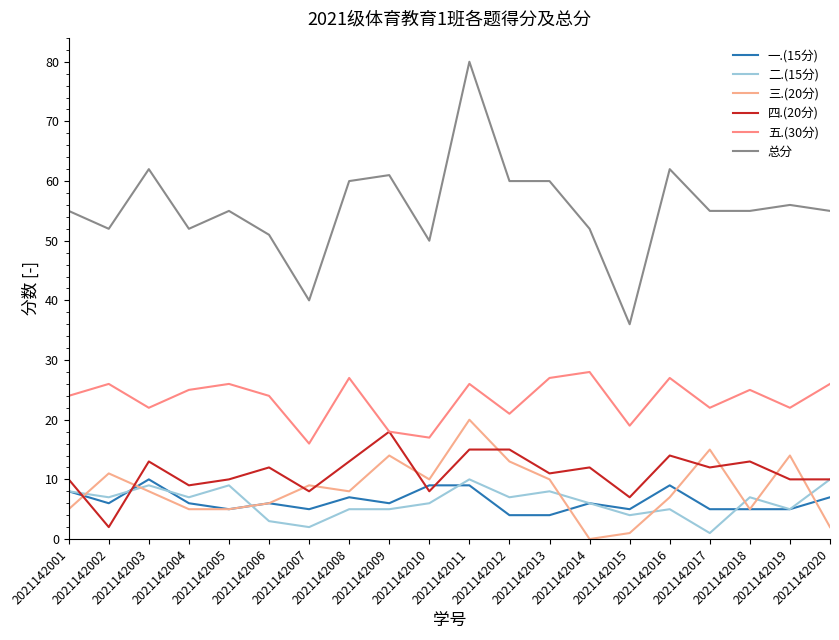

Reading left to right, transcribe all the data shown in this chart.

一.(15分): 8	6	10	6	5	6	5	7	6	9	9	4	4	6	5	9	5	5	5	7
二.(15分): 8	7	9	7	9	3	2	5	5	6	10	7	8	6	4	5	1	7	5	10
三.(20分): 5	11	8	5	5	6	9	8	14	10	20	13	10	0	1	7	15	5	14	2
四.(20分): 10	2	13	9	10	12	8	13	18	8	15	15	11	12	7	14	12	13	10	10
五.(30分): 24	26	22	25	26	24	16	27	18	17	26	21	27	28	19	27	22	25	22	26
总分: 55	52	62	52	55	51	40	60	61	50	80	60	60	52	36	62	55	55	56	55